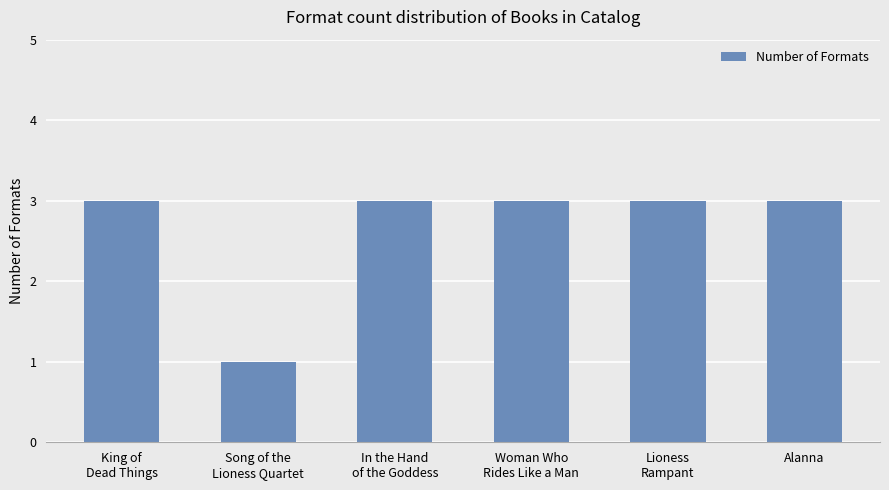

What is the label of the 4th bar from the left?

Woman Who
Rides Like a Man